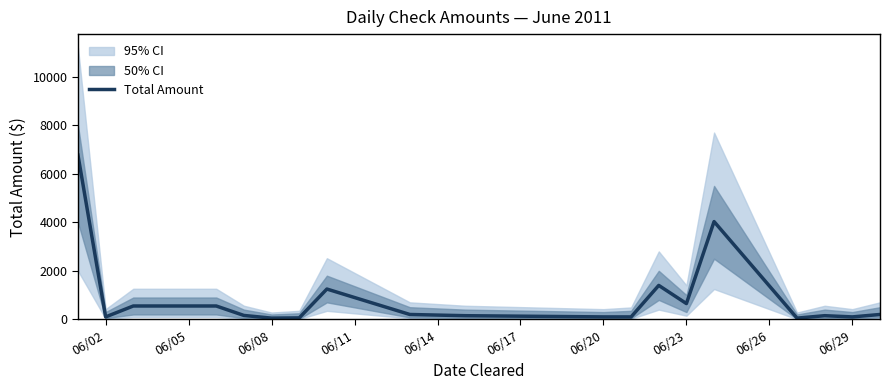

What position from the left is 06/29?

10